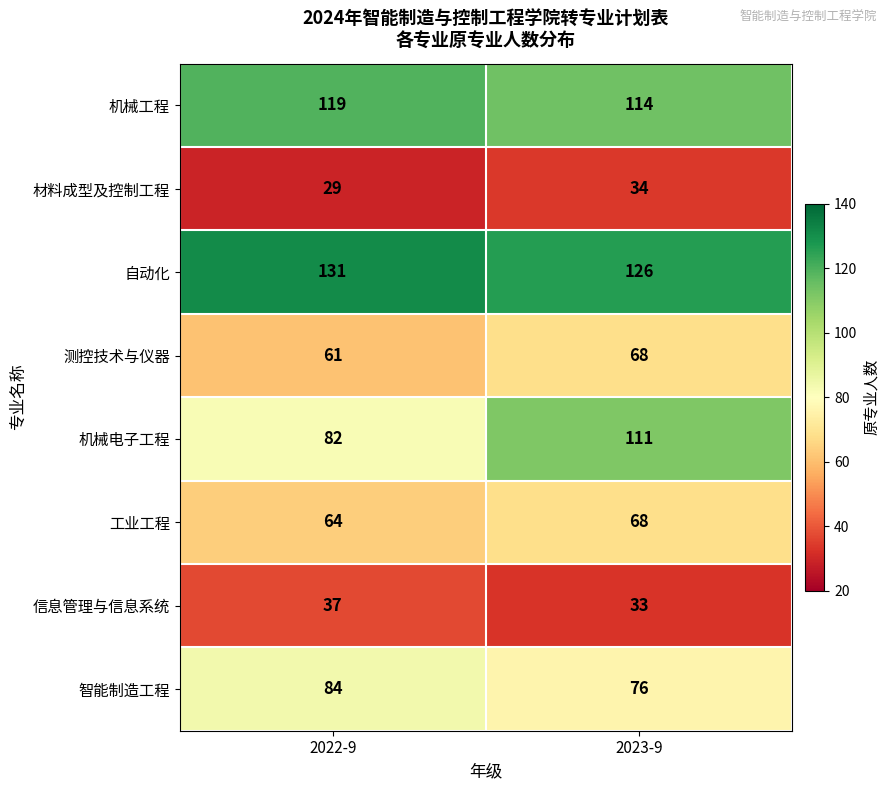

The value of 测控技术与仪器 at 2023-9 is 68. True or false?

True